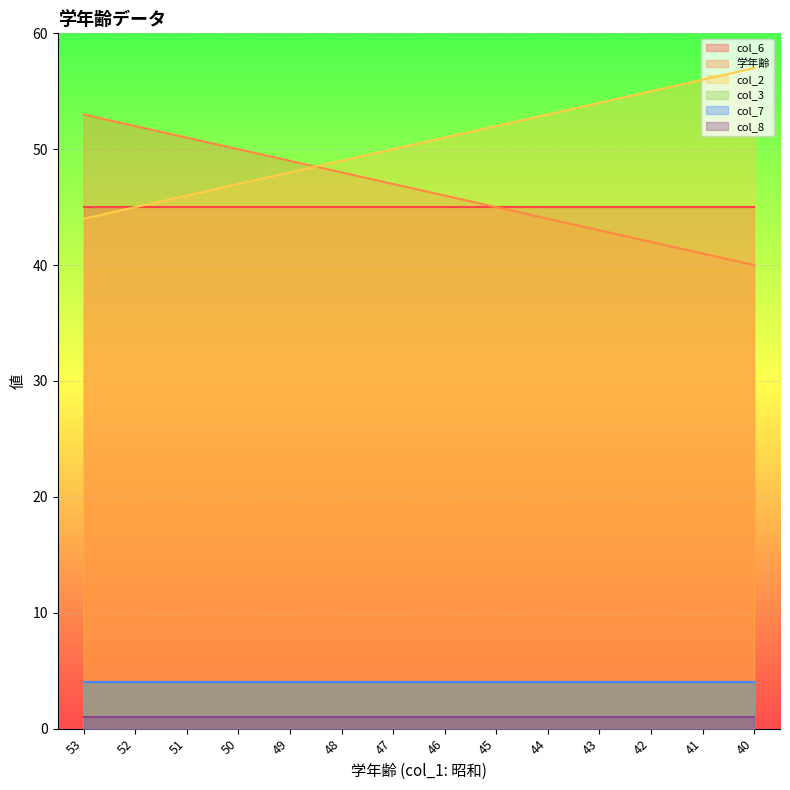

Is it true that col_3 equals 4 at 50?

True